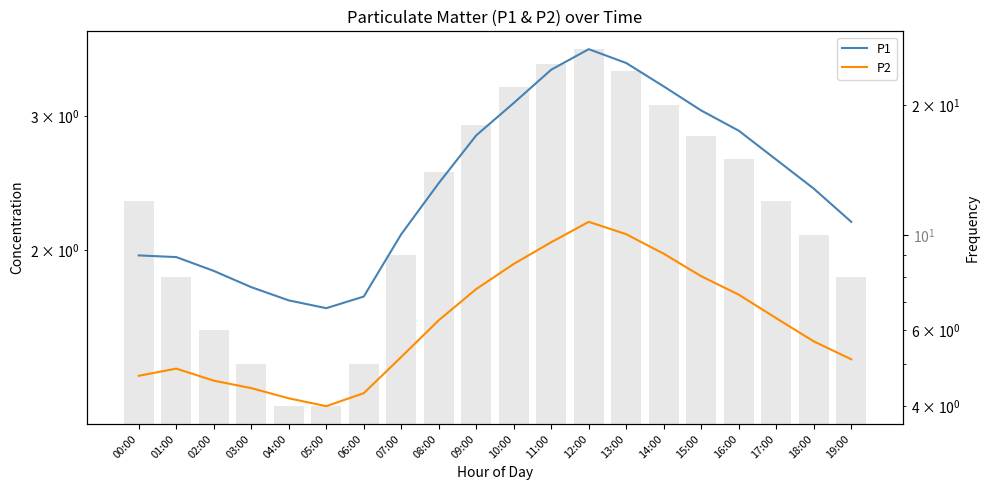

What is the spread (max minus min) of values at 05:00?

0.4